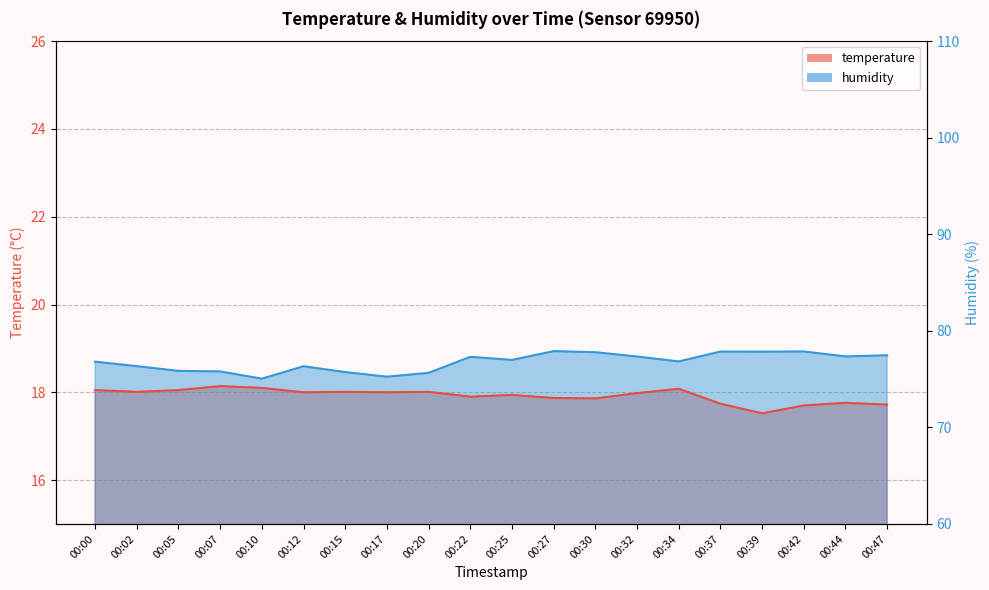

Which series has the largest total across all categories?

humidity